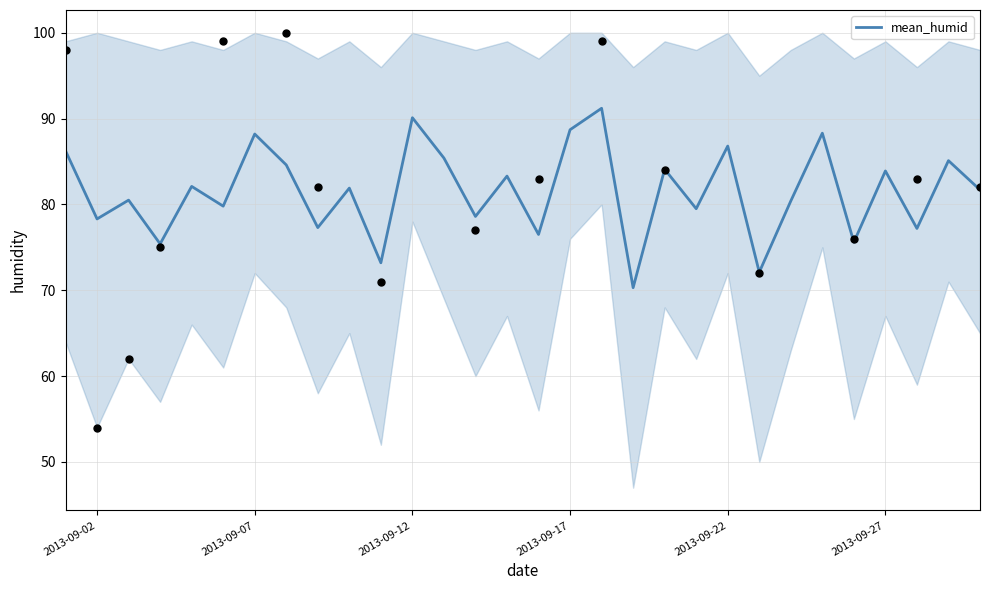

What is the lowest value of the mean_humid series?

70.3